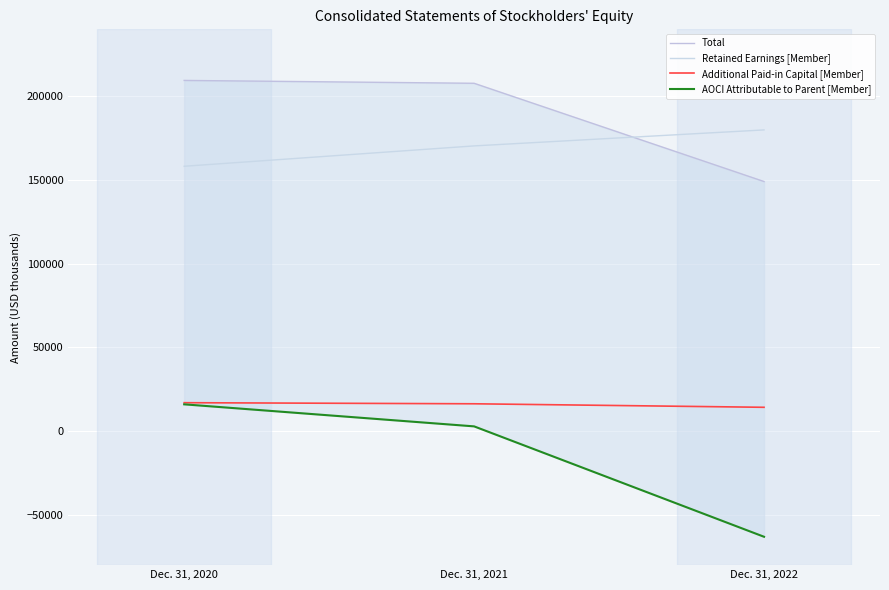

How many values in the Retained Earnings [Member] series are below 170377?

1